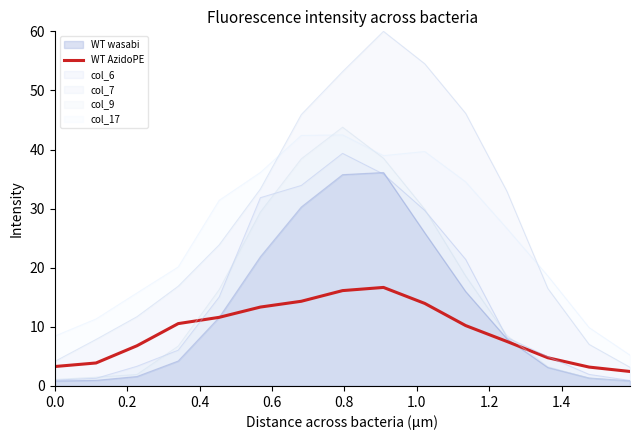

Which series has the widest spread of values?

col_7